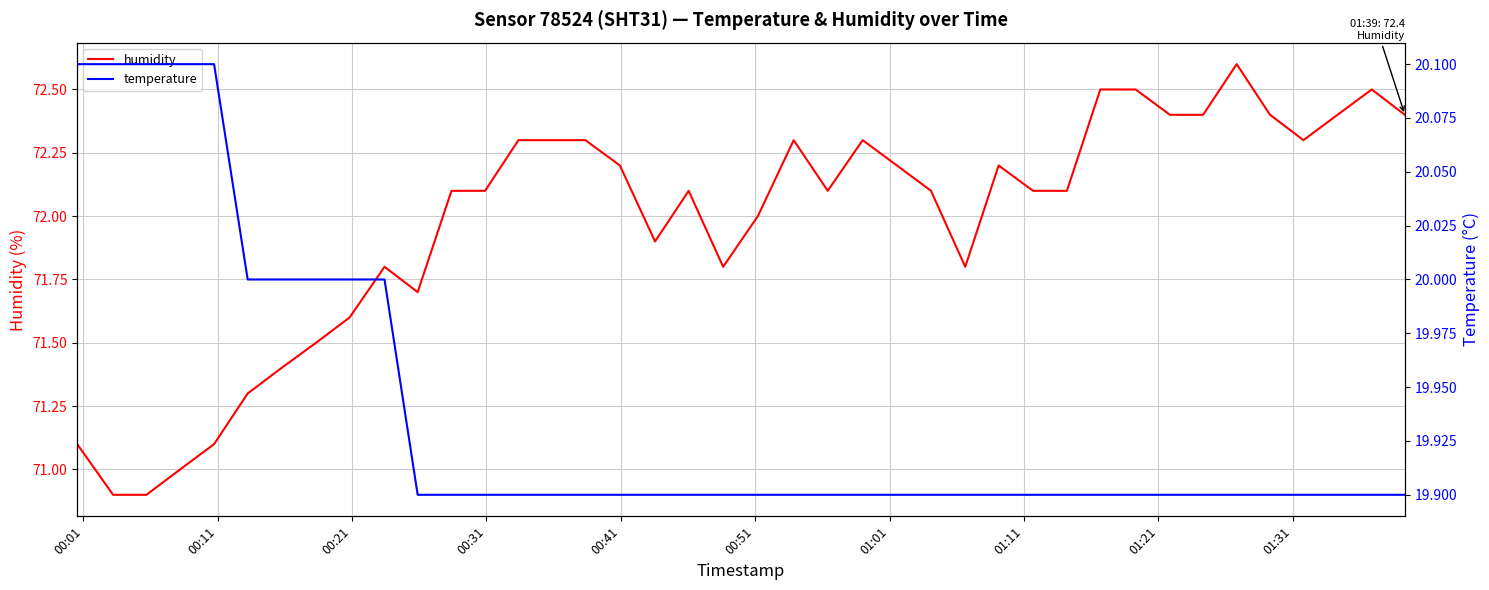

True or false: humidity has more than 2 points higher than both neighbors.

True